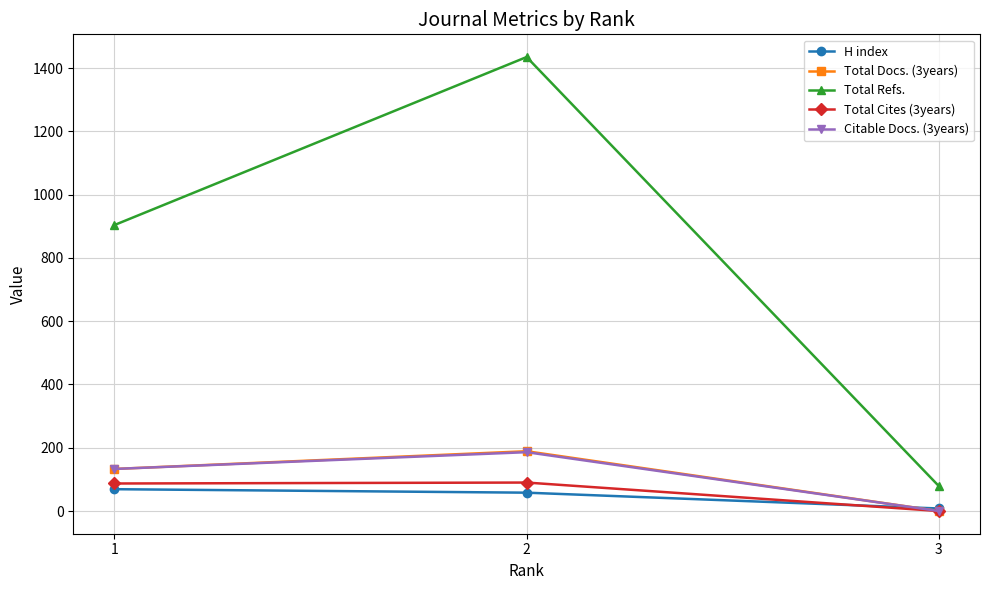

At which label is Total Refs. closest to 757?

1